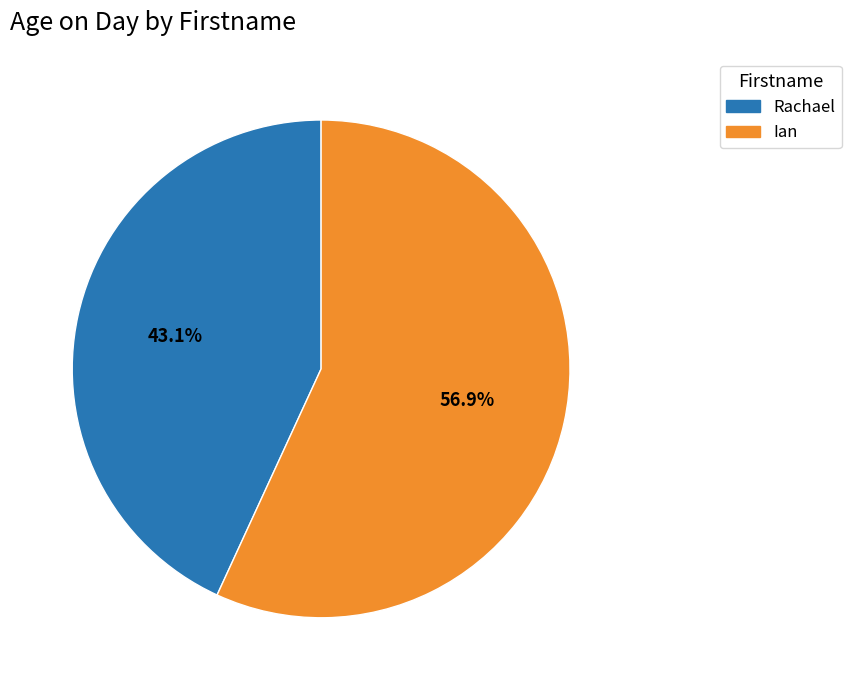

How many segments does this pie chart have?

2